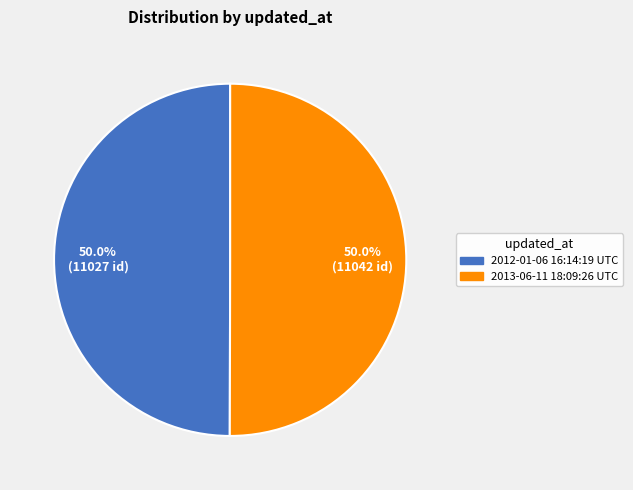

What is the ratio of the value at 2012-01-06 16:14:19 UTC to the value at 2013-06-11 18:09:26 UTC?

1.0